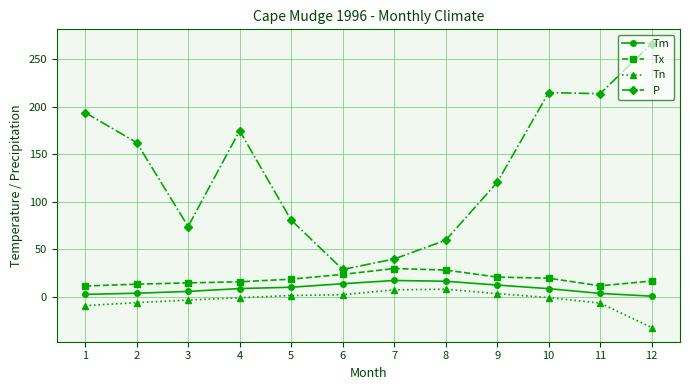

True or false: Tm and P cross at least once.

False